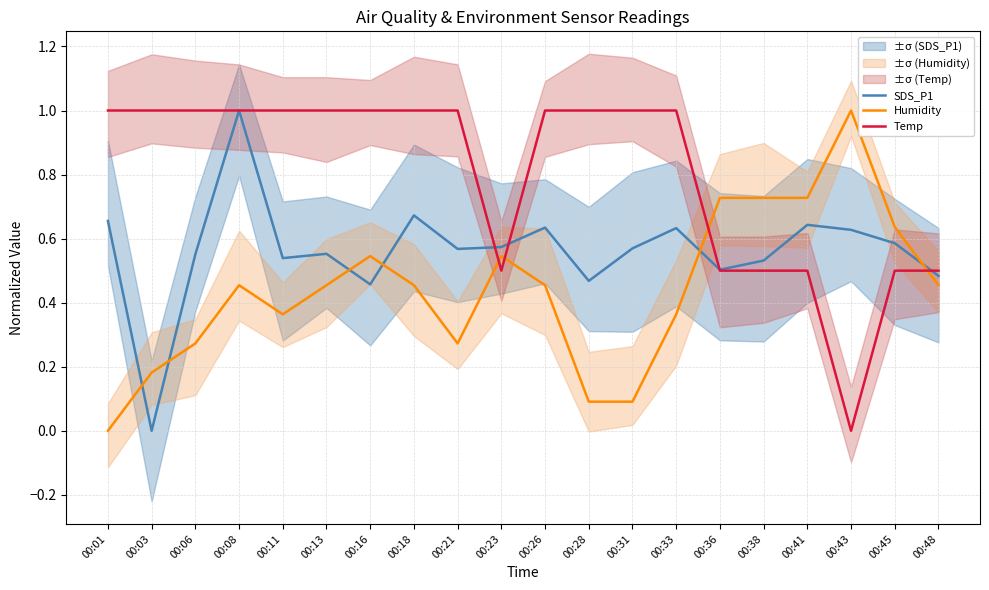

What value does the Temp series have at 00:23?

0.5